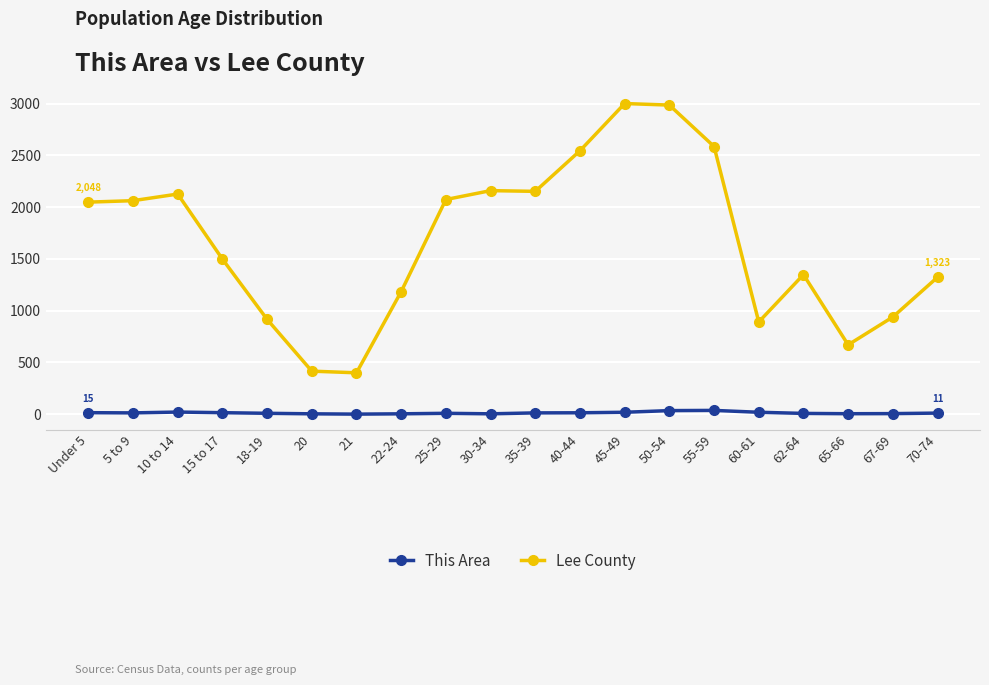

What is the difference between the Lee County values at 10 to 14 and 60-61?

1235